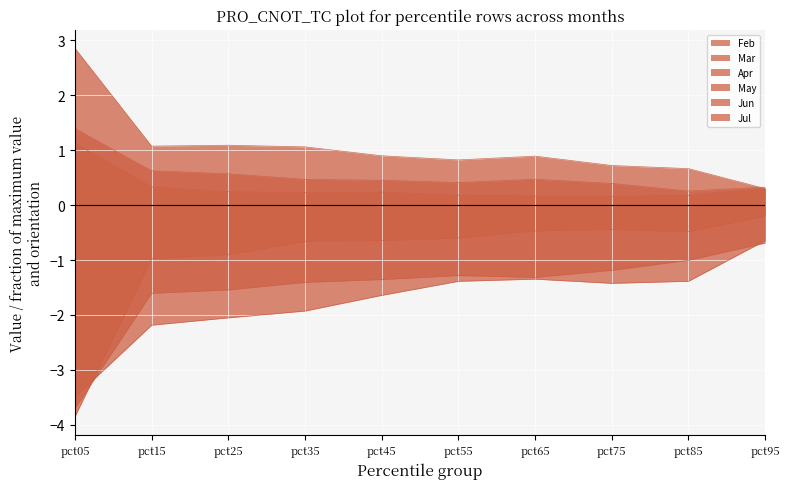

What is the value of the Jun point at the 8th from the left?

0.2